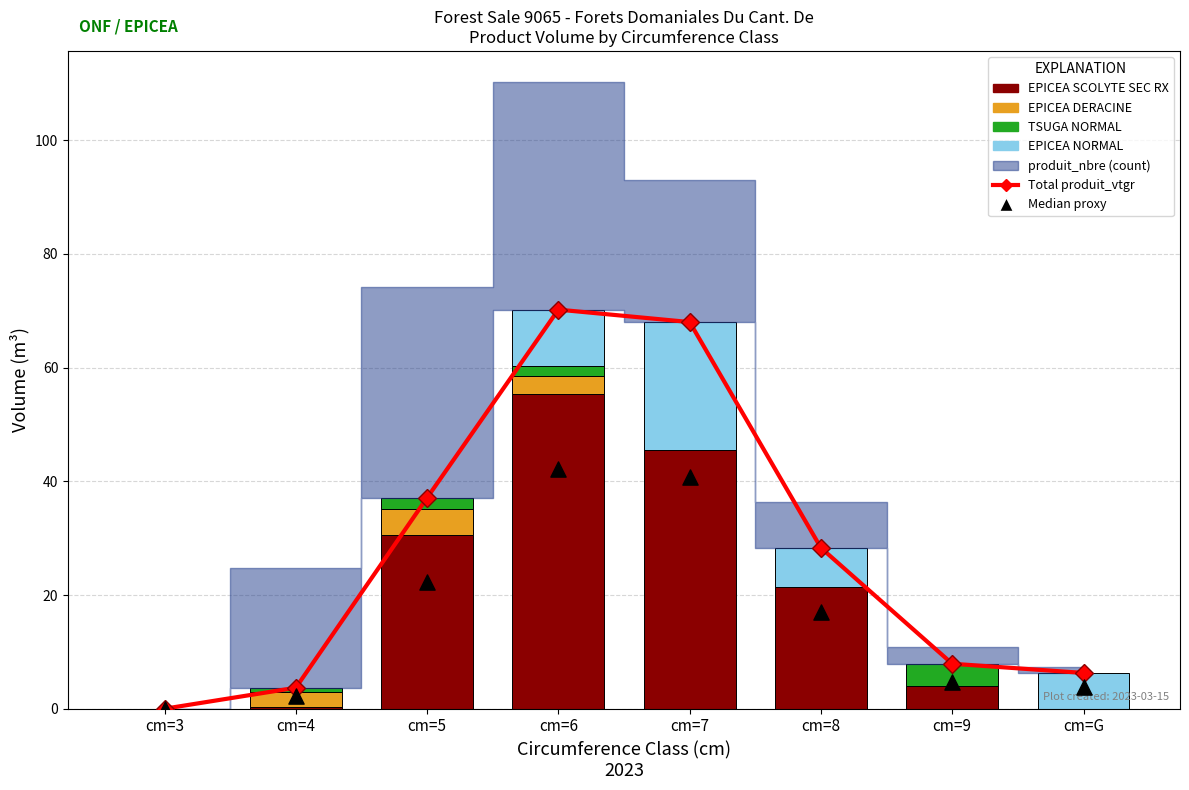

Which series has the largest total across all categories?

Total produit_vtgr